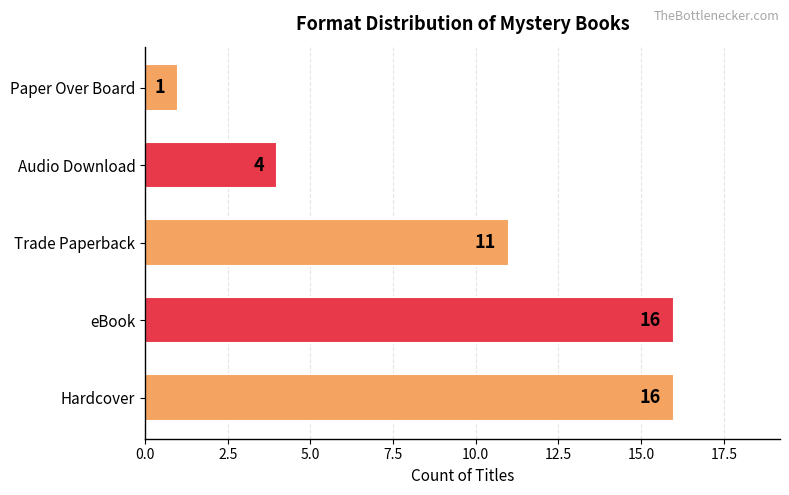

What is the difference between the maximum and minimum values?

15